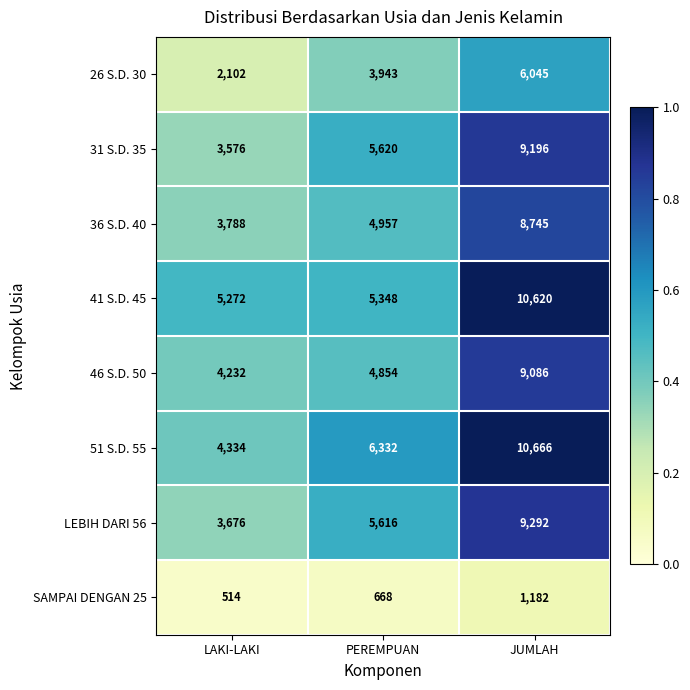

How many 51 S.D. 55 values are between 4334 and 10666?

3